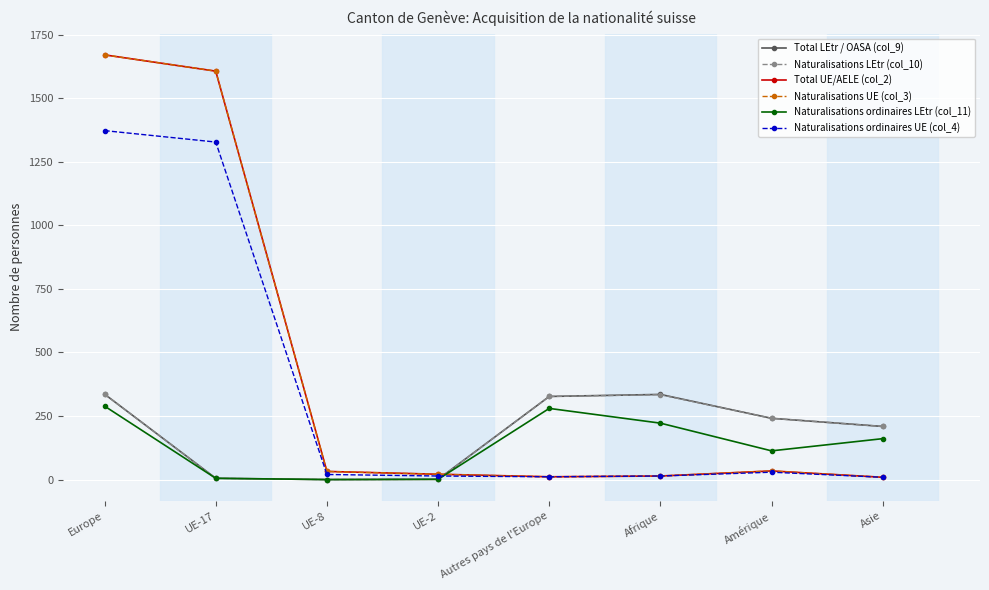

Is this an area chart (filled region under the line)?

No